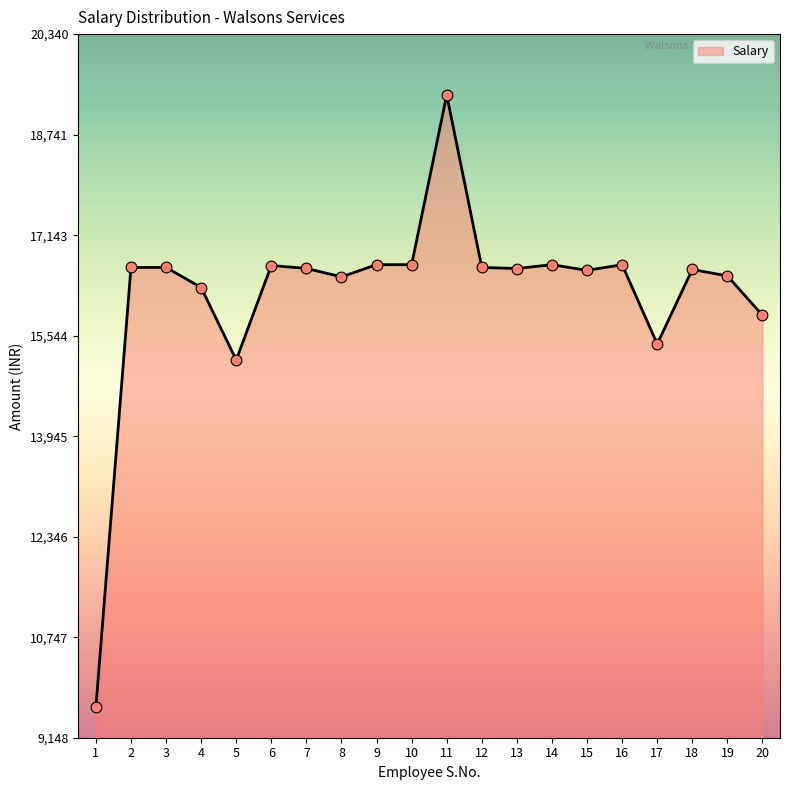

Between 11 and 1, which is larger?

11